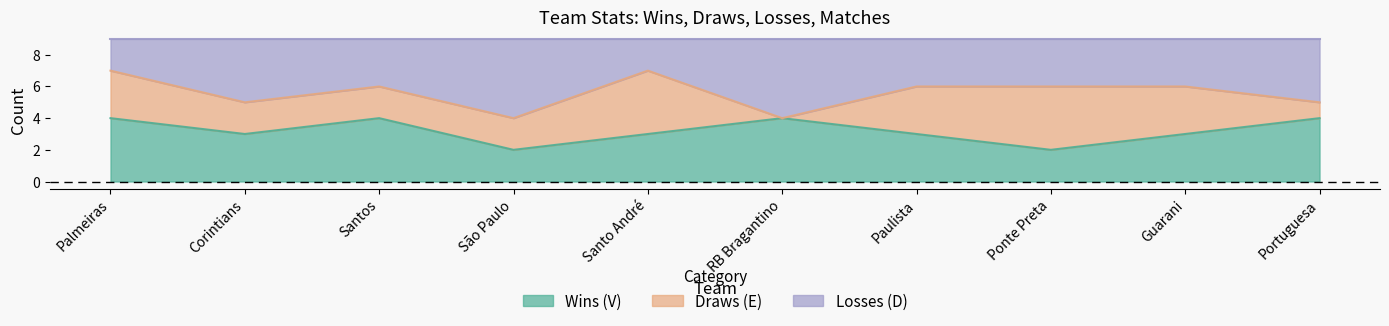

Is the value of D at Palmeiras greater than the value of V at Ponte Preta?

Yes